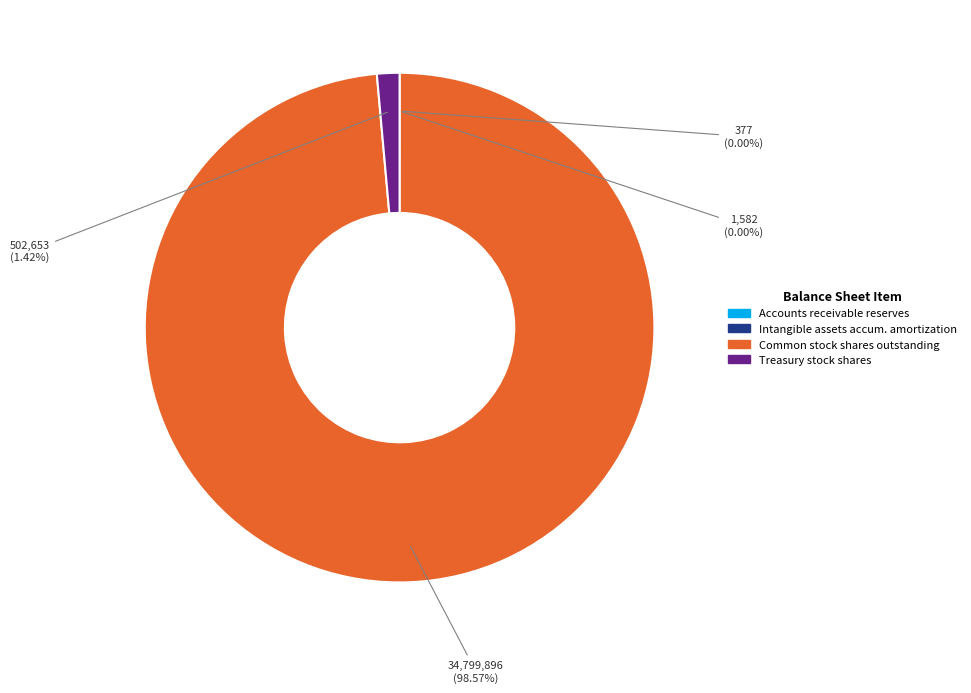

Which category accounts for the majority?

Common stock shares outstanding